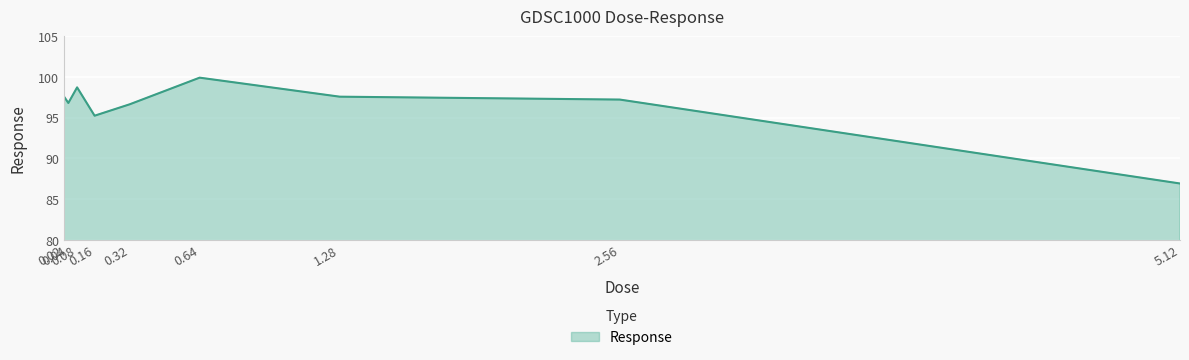

Reading left to right, list all the values displayed in this chart.

97.6	96.8	98.7	95.2	96.6	99.9	97.6	97.2	86.9